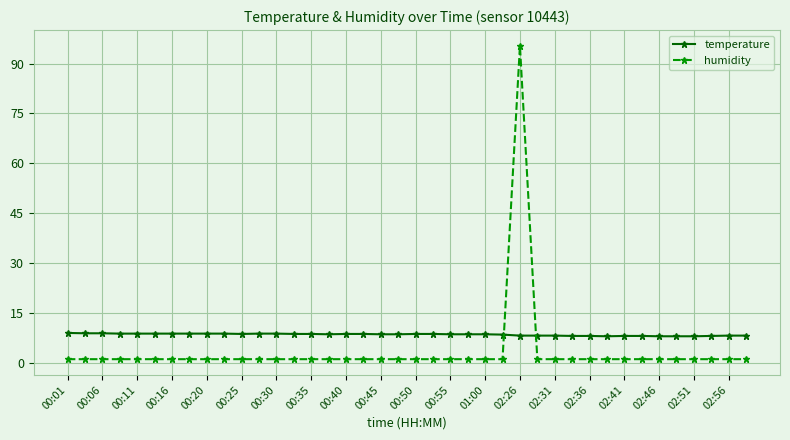

List the series in order of their peak value, highest first.

humidity, temperature